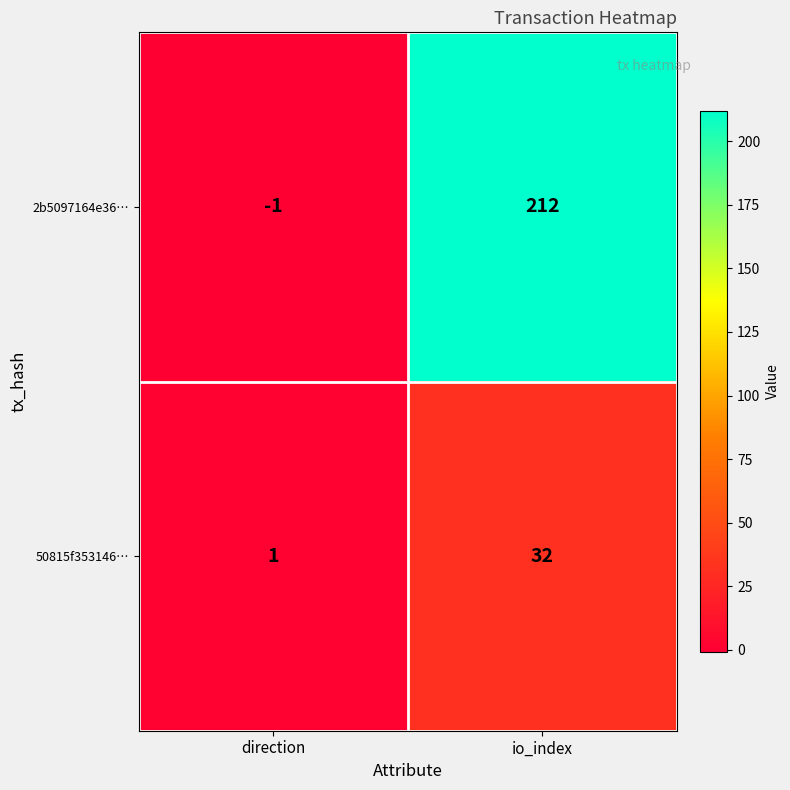

At which label is 2b5097164e36… closest to 105?

direction